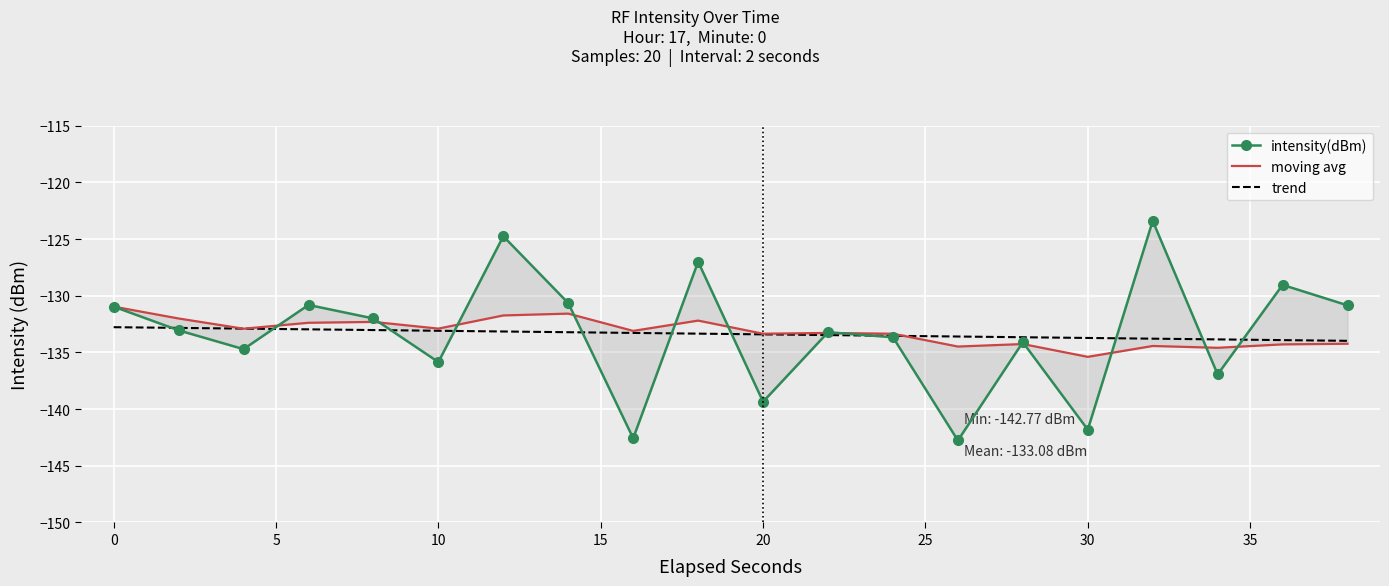

Where do intensity(dBm) and moving_avg first cross each other?

4 and 6